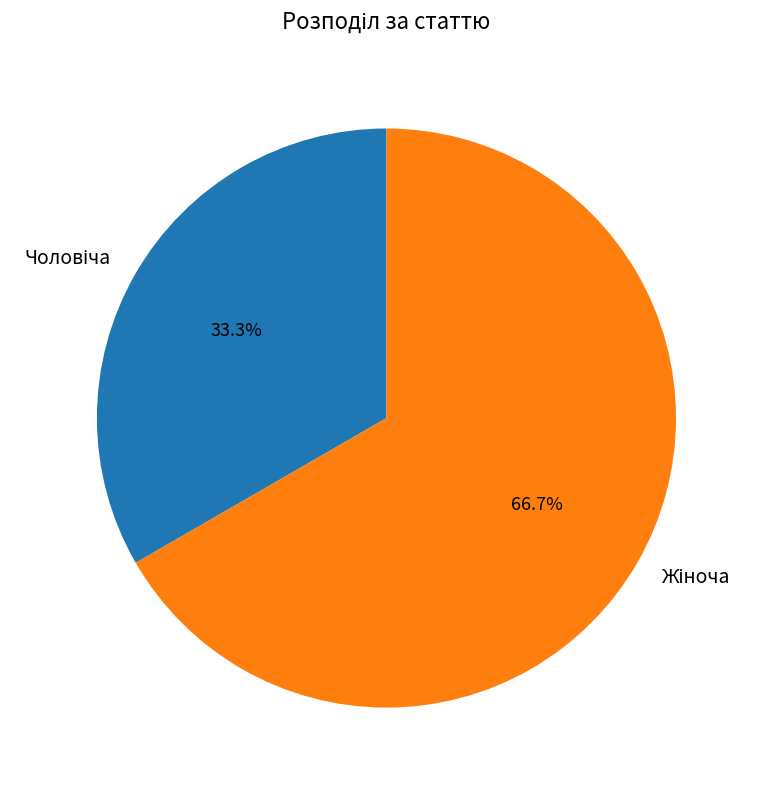

Is there a majority slice in this chart?

Yes